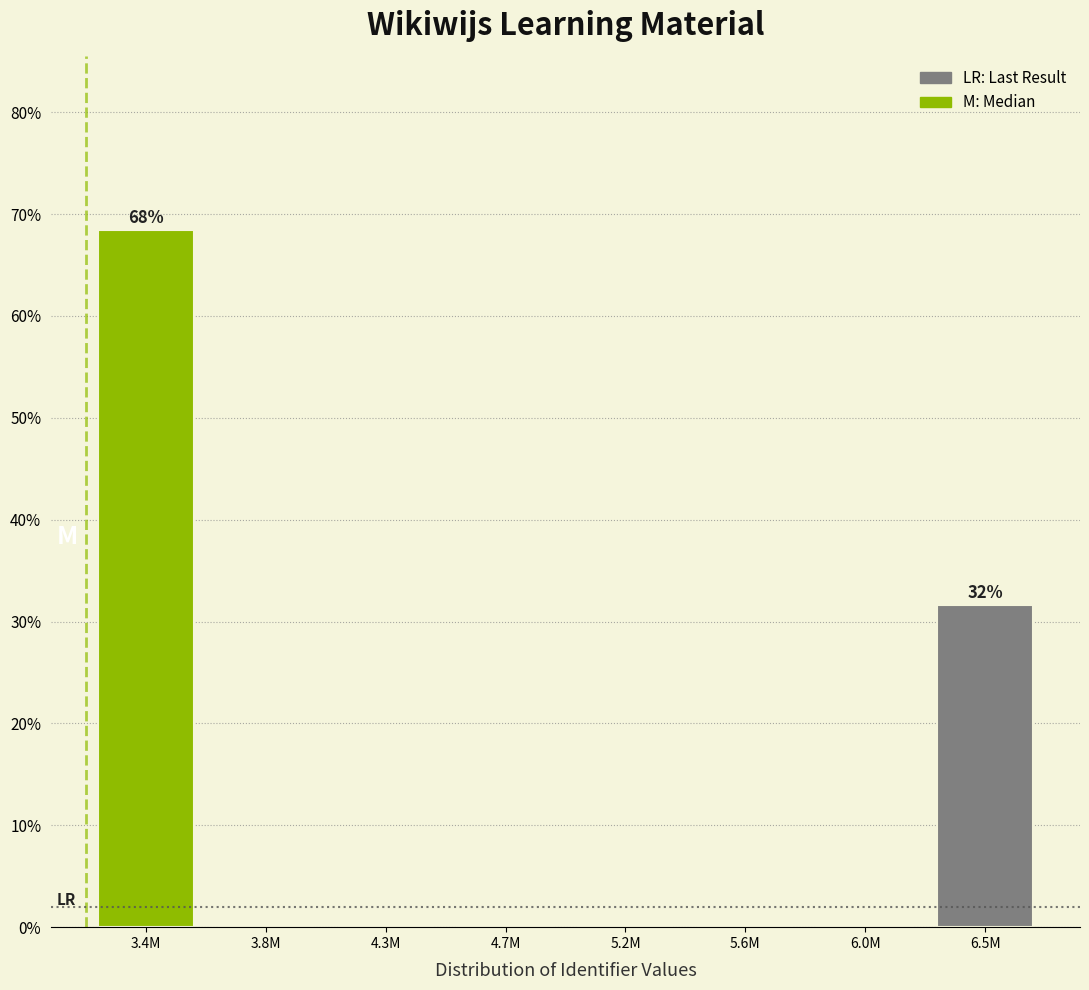

Reading left to right, what are all the values shown in this chart?

3.4M=68.4	3.8M=0.0	4.3M=0.0	4.7M=0.0	5.2M=0.0	5.6M=0.0	6.0M=0.0	6.5M=31.6